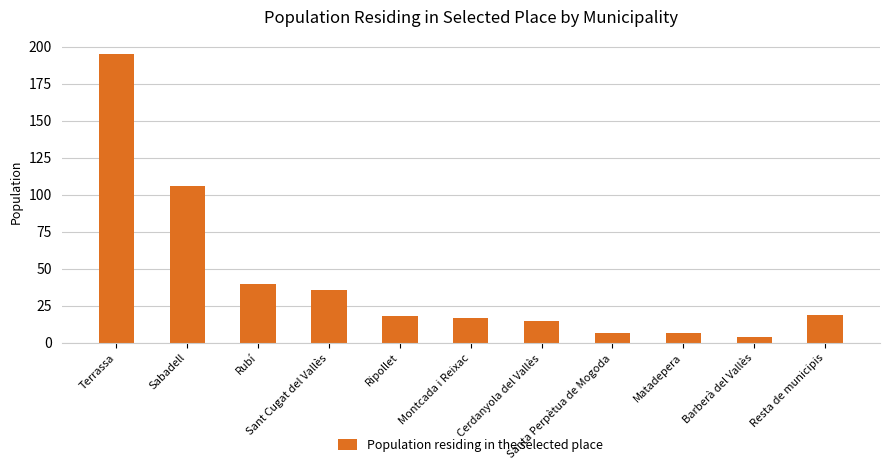

Reading left to right, what are all the values shown in this chart?

195	106	40	36	18	17	15	7	7	4	19